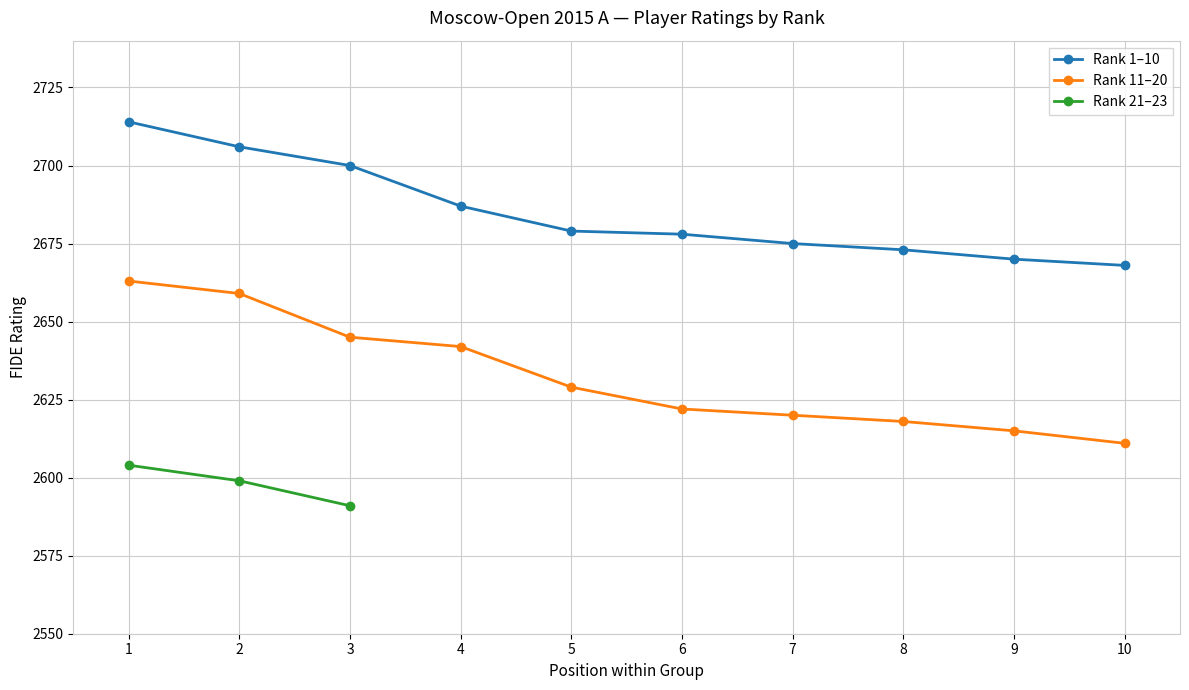

True or false: Rank 1–10 and Rank 11–20 cross at least once.

False